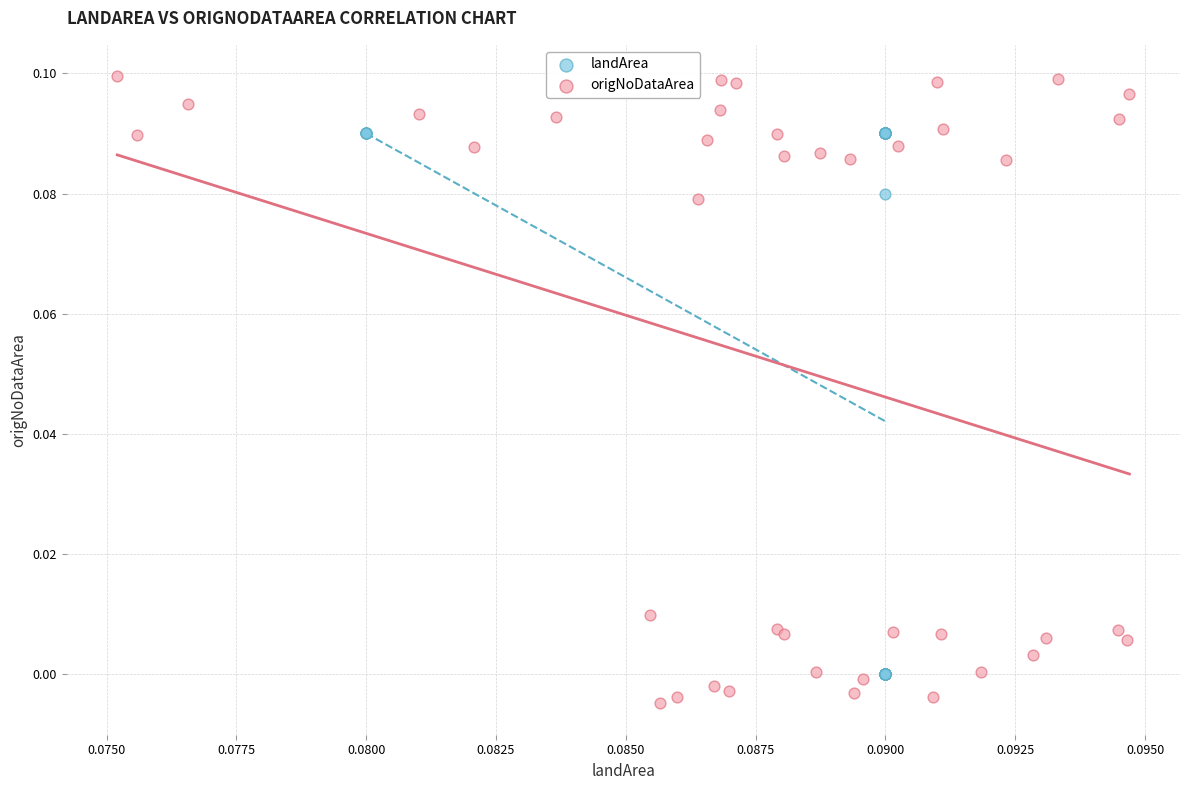

What are all the series names shown in the legend?

landArea, origNoDataArea